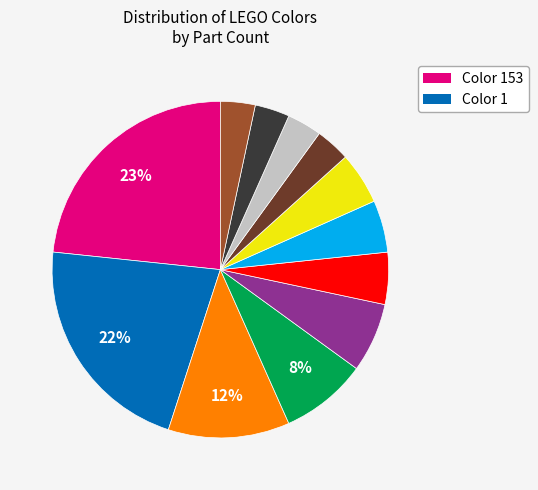

To the nearest percent, what is the difference between the largest and smallest slice percentages?

20%